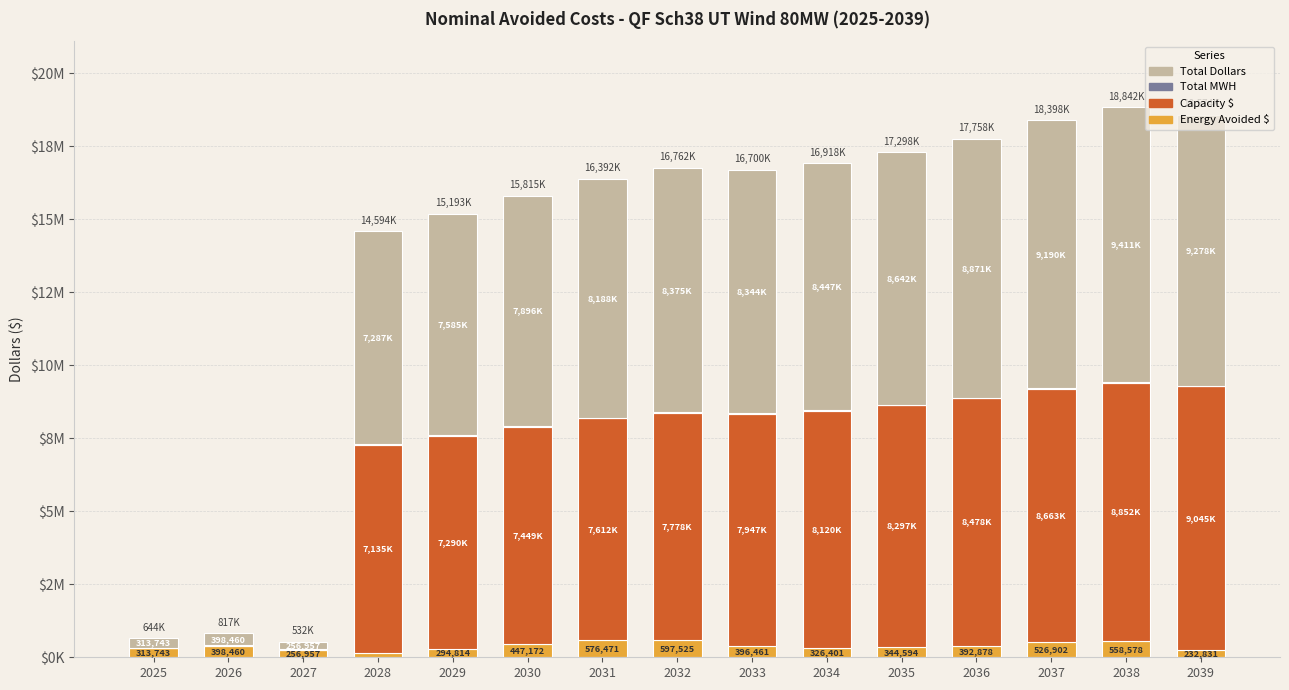

Are the bars horizontal?

No